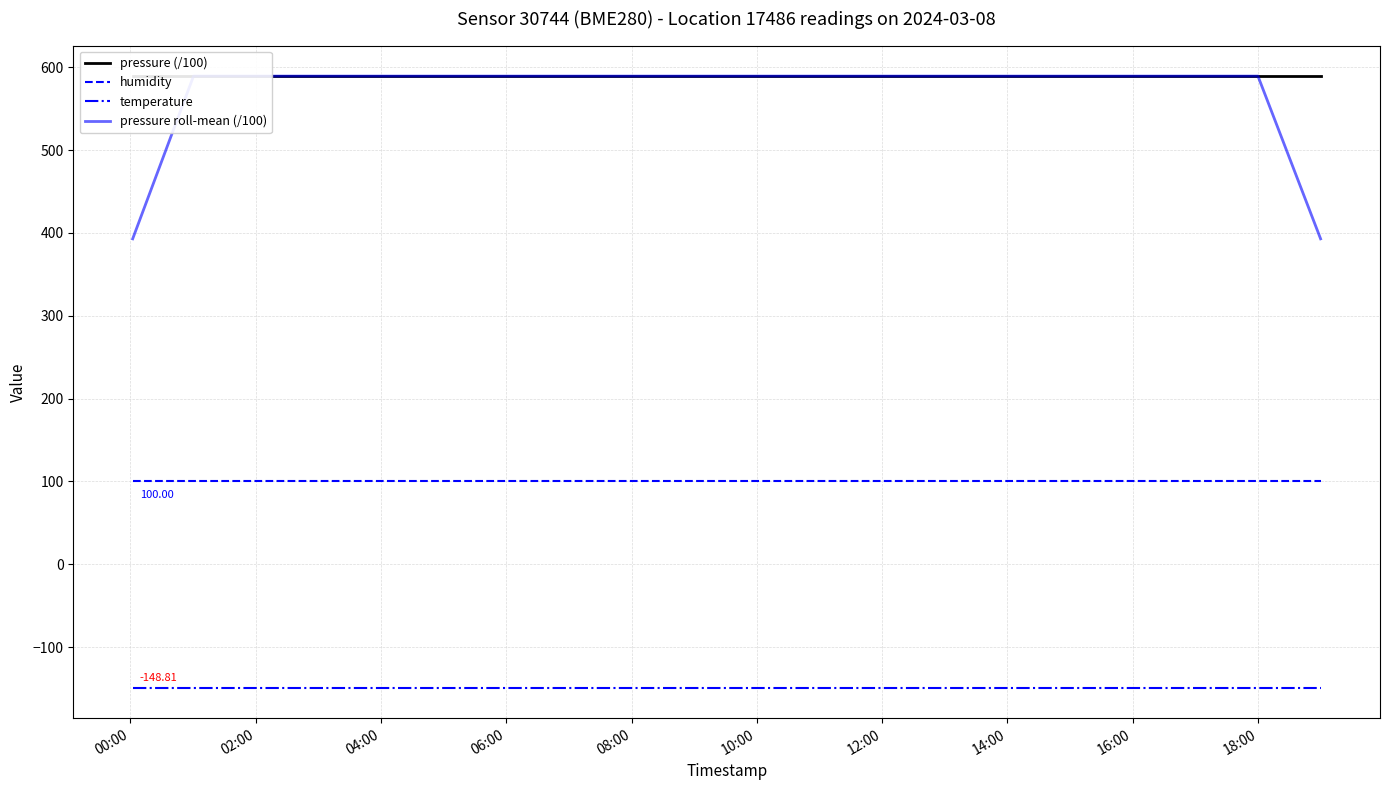

Is the value of humidity at 08:00 greater than the value of temperature at 10:00?

Yes